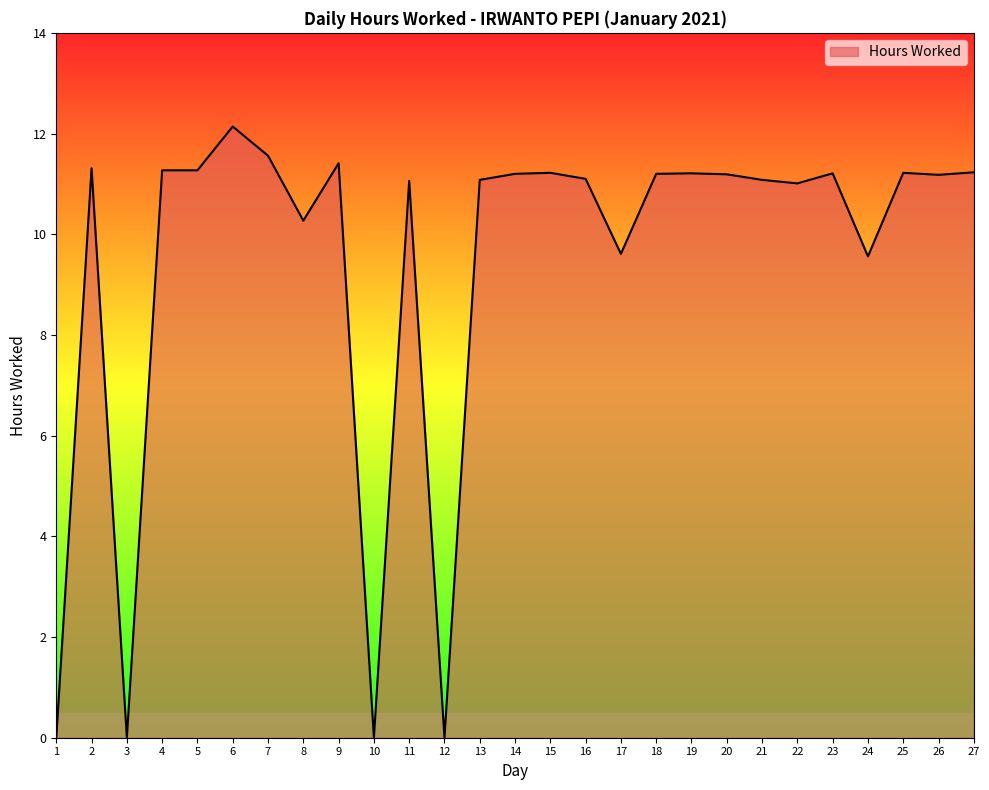

Is it true that the value at 21 is 11.1?

True